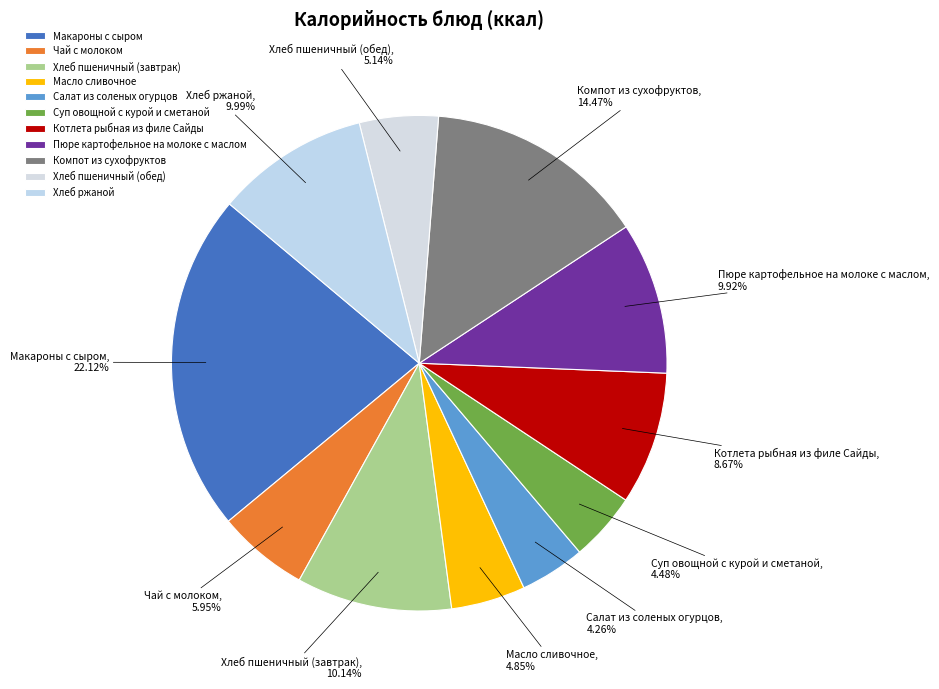

Which slice is the largest?

Макароны с сыром